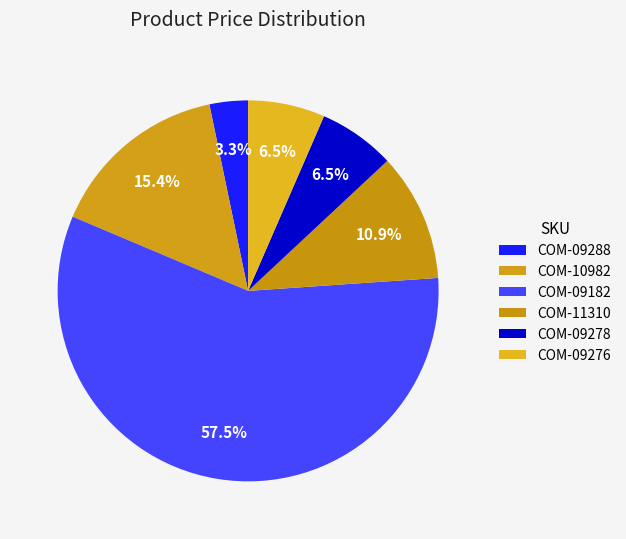

To the nearest percent, what percentage of the pie is COM-09278?

7%